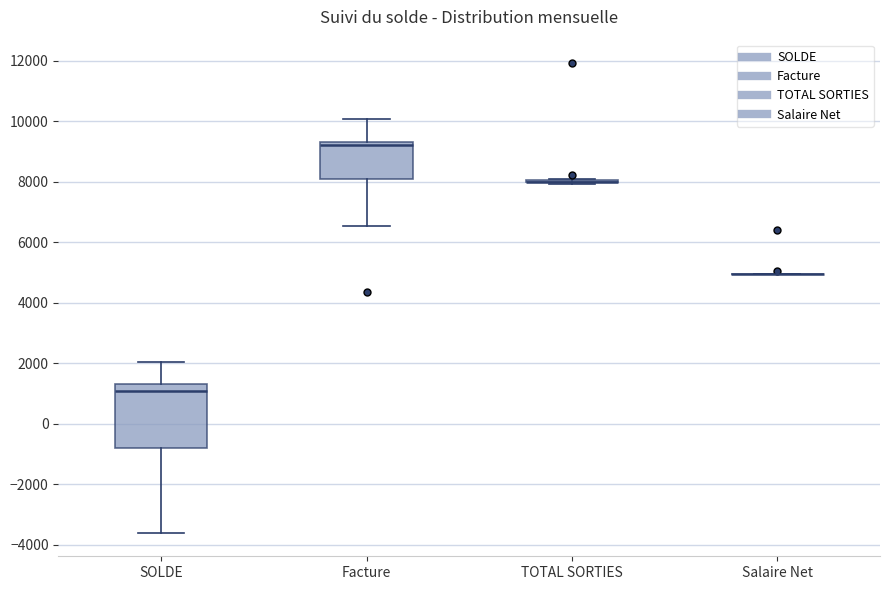

Comparing the boxes themselves (not the whiskers), which one is the tallest?

SOLDE